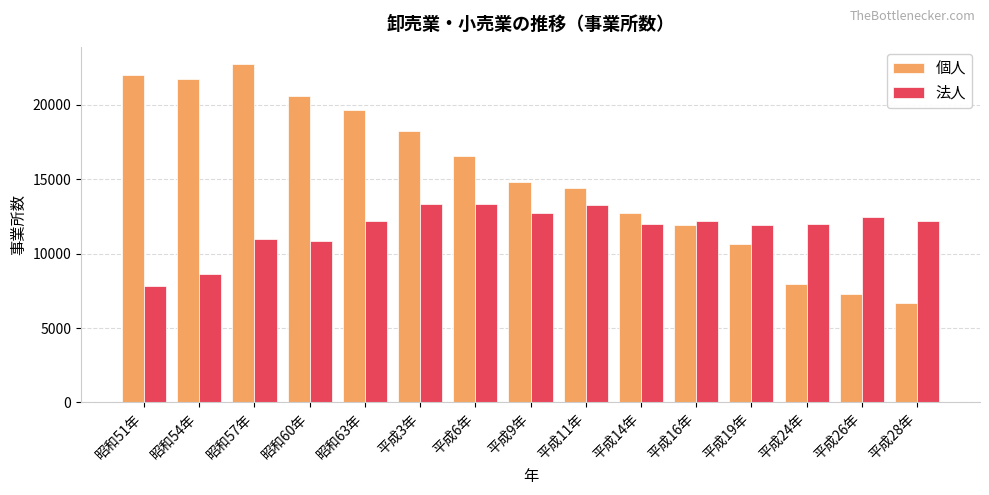

What is the difference between the highest and lowest values at 平成16年?

276